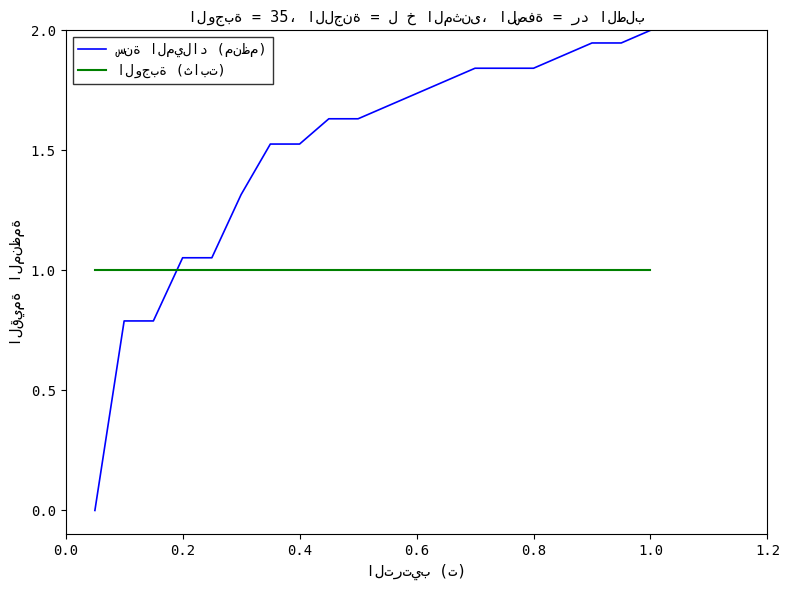

What is the maximum value shown in the chart?

2.0